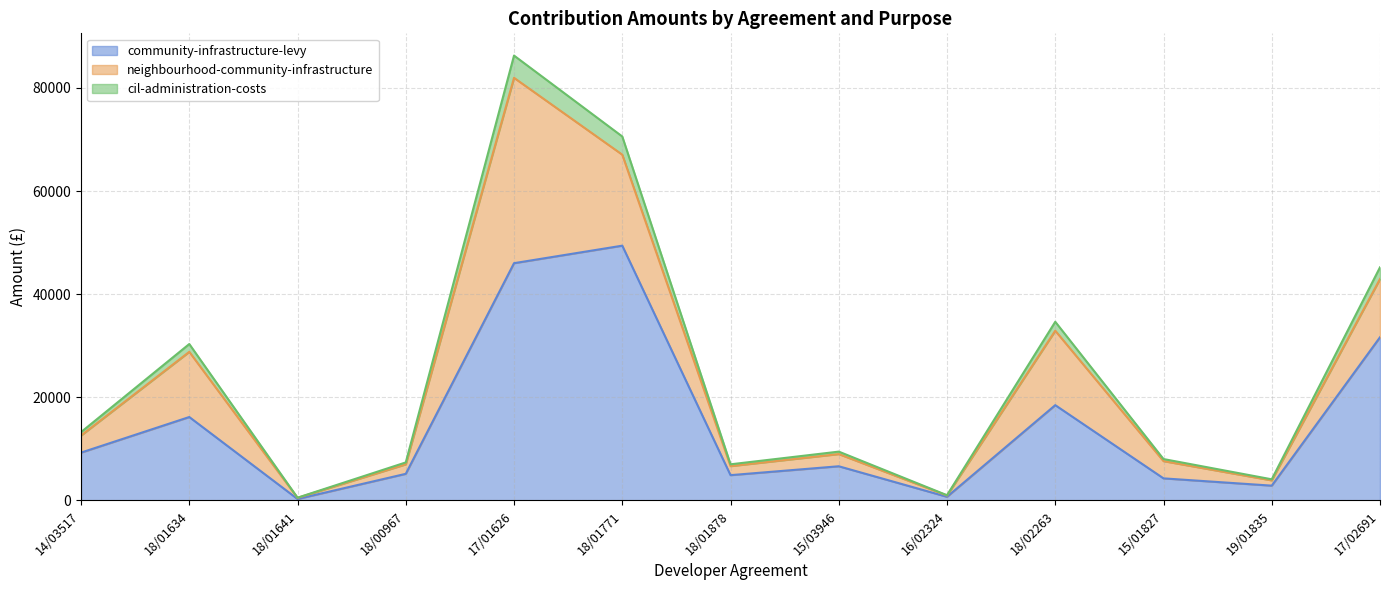

At how many categories does at least one series exceed 51222?

2